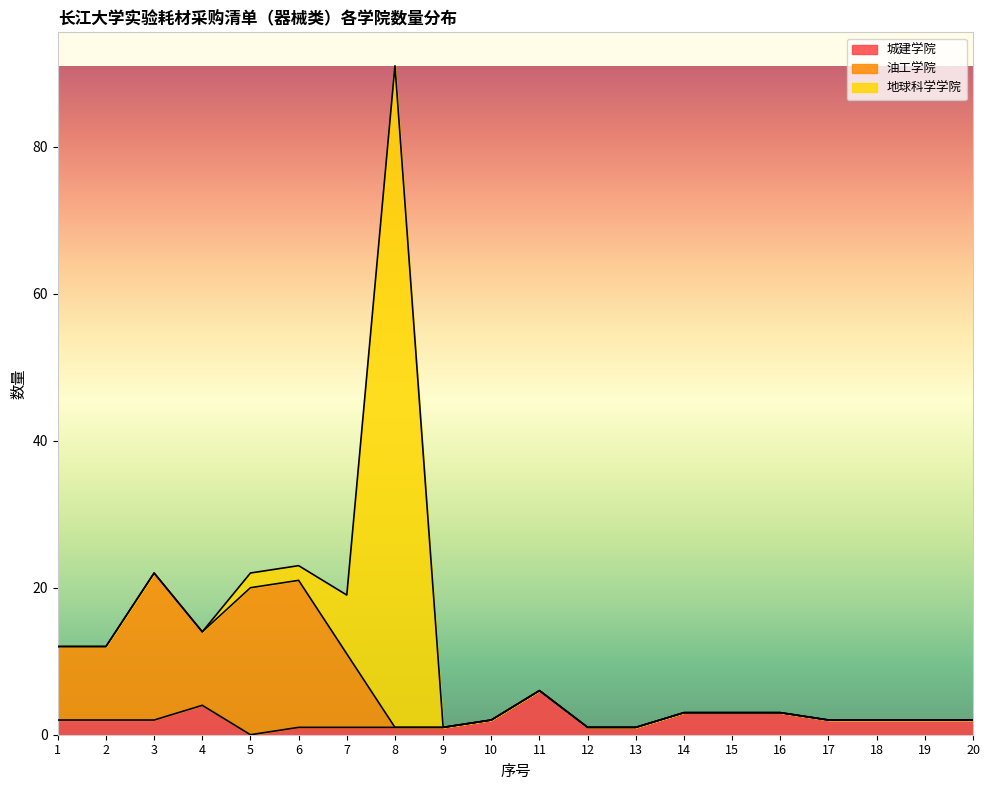

The value of 城建学院 at 18 is 1. True or false?

False